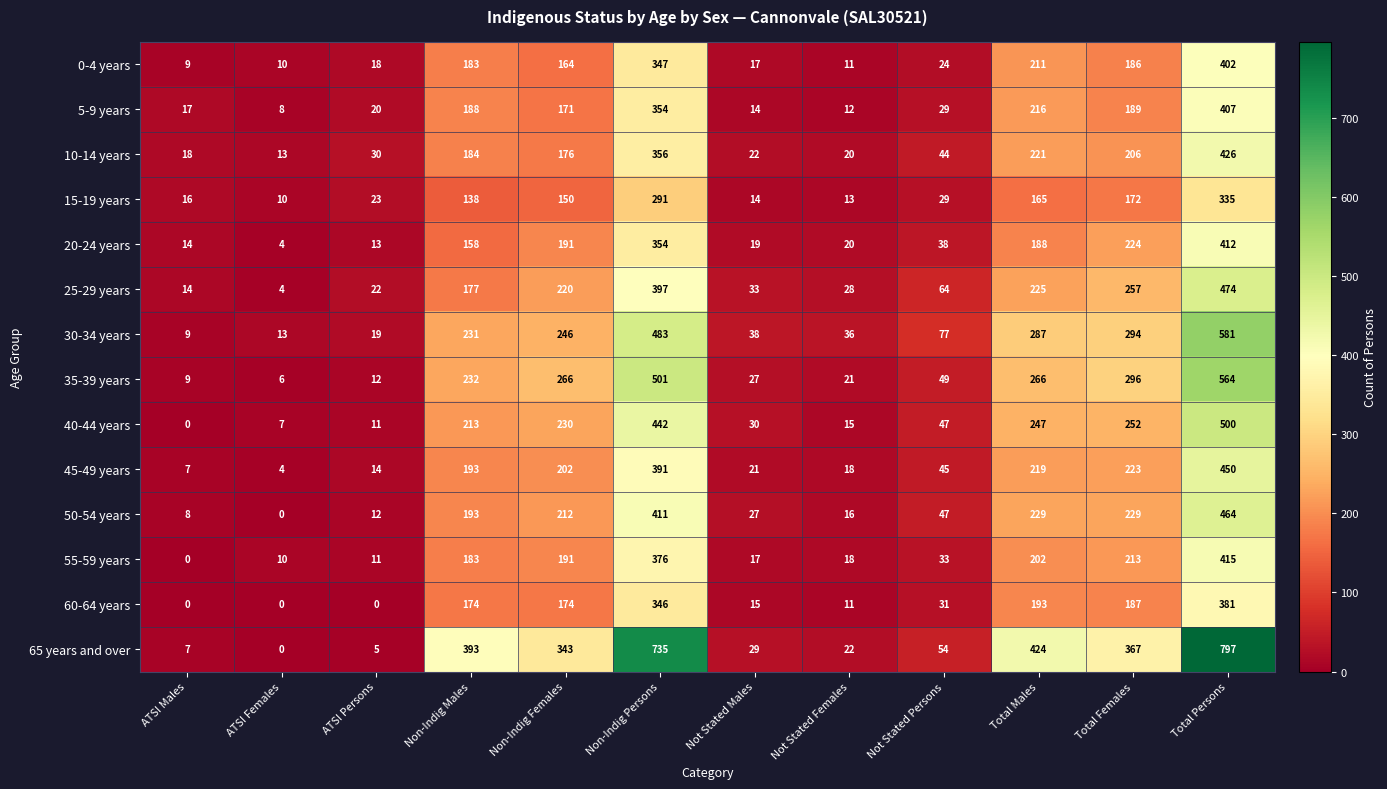

How many series are shown in this chart?

14